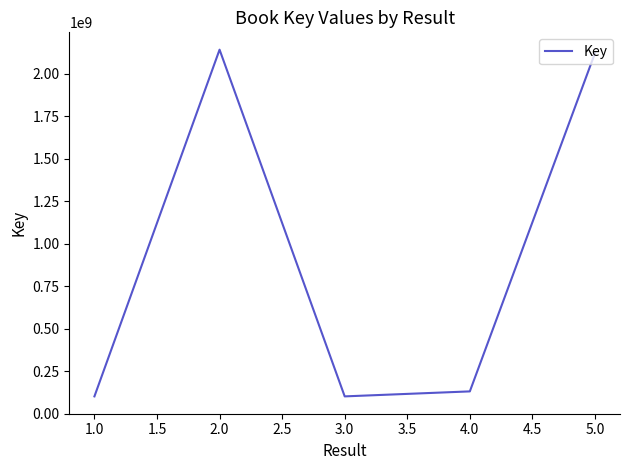

What is the maximum value shown in the chart?

2140751800